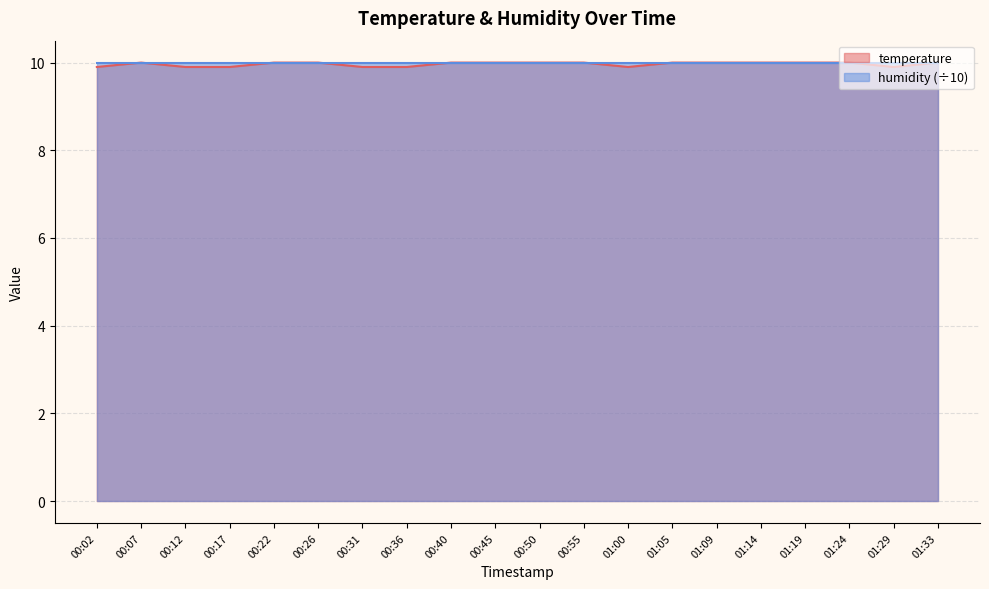

Count the values in the range 9 to 10.

20